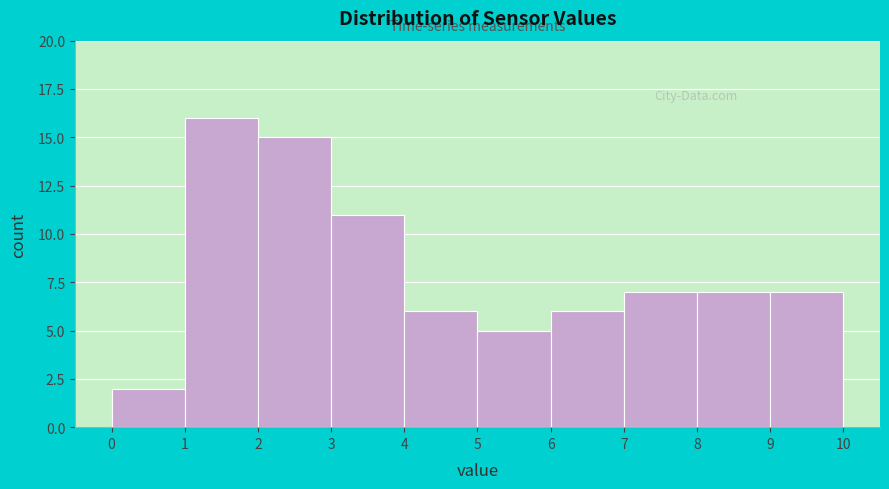

Which range on the x-axis has the tallest bar?

1 to 2